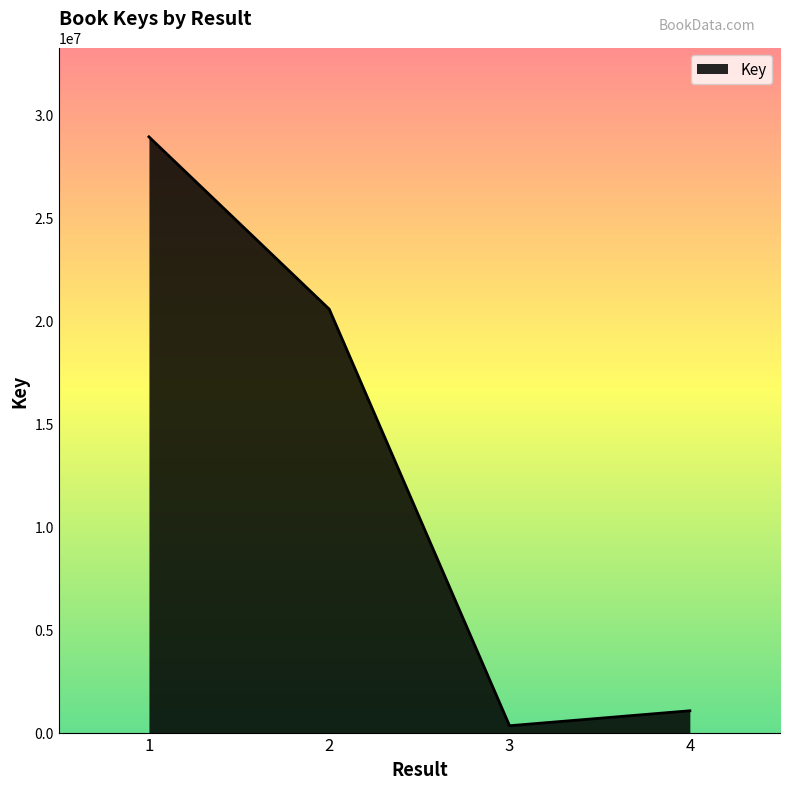

Reading left to right, transcribe all the data shown in this chart.

1=28896777	2=20539045	3=332367	4=1057825